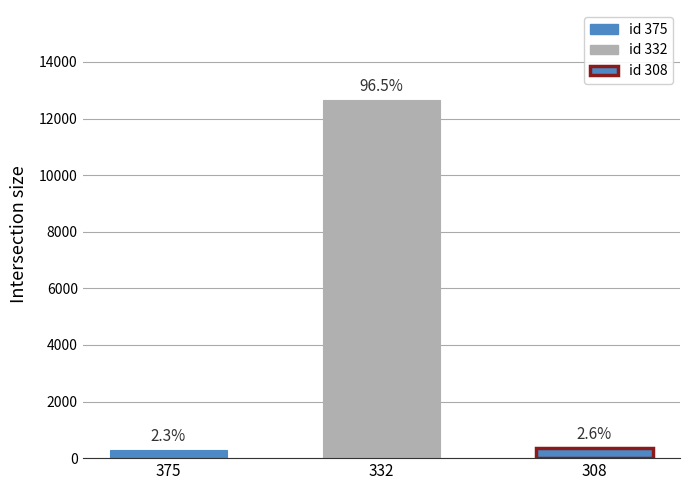

Reading left to right, what are all the values shown in this chart?

375=300.0	332=12669.4	308=341.4